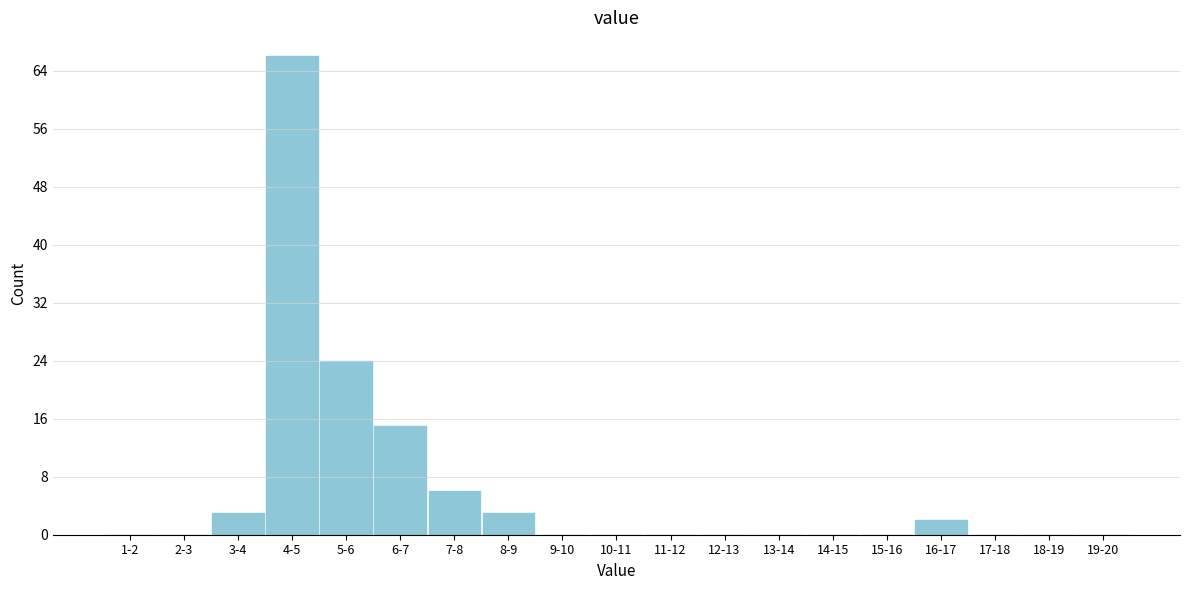

Reading right to left, list all the values displayed in this chart.

19-20=0	18-19=0	17-18=0	16-17=2	15-16=0	14-15=0	13-14=0	12-13=0	11-12=0	10-11=0	9-10=0	8-9=3	7-8=6	6-7=15	5-6=24	4-5=66	3-4=3	2-3=0	1-2=0